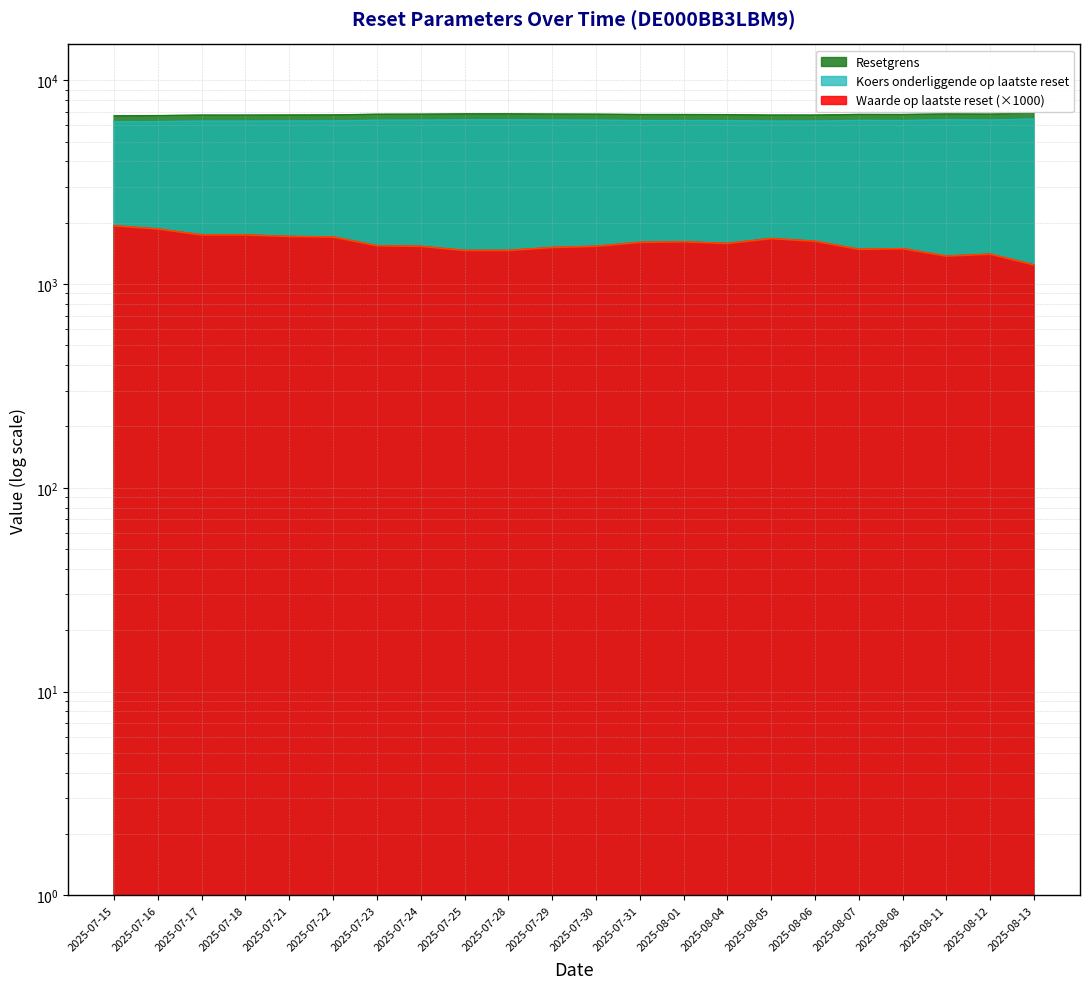

What is the difference between the highest and lowest values at 2025-08-07?

5309.1